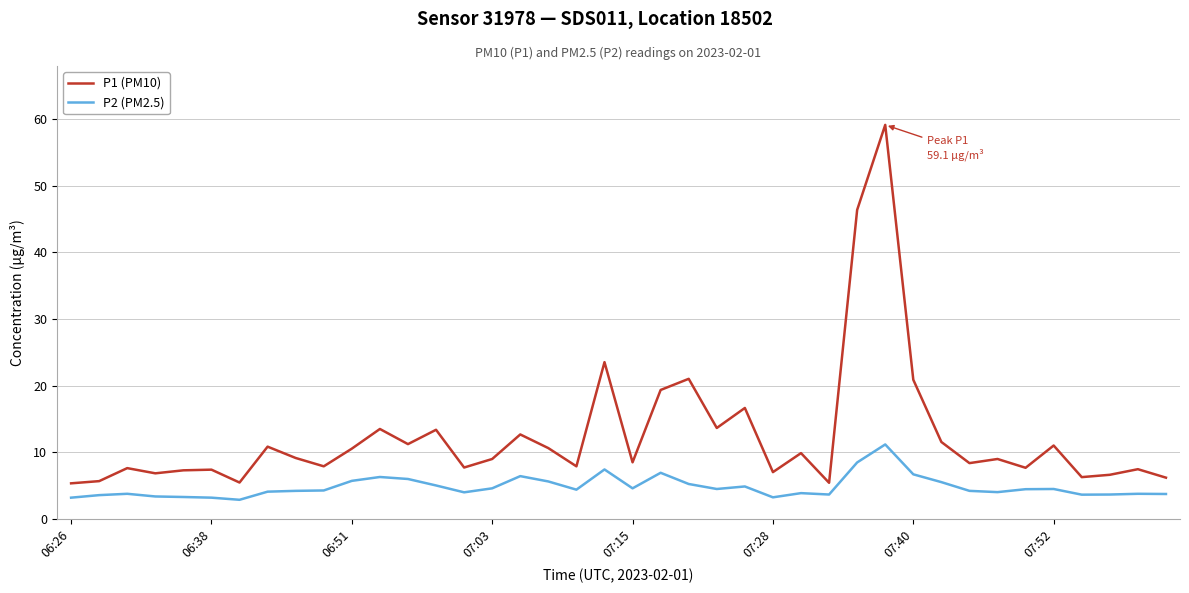

What is the highest value of the P1 (PM10) series?

59.1